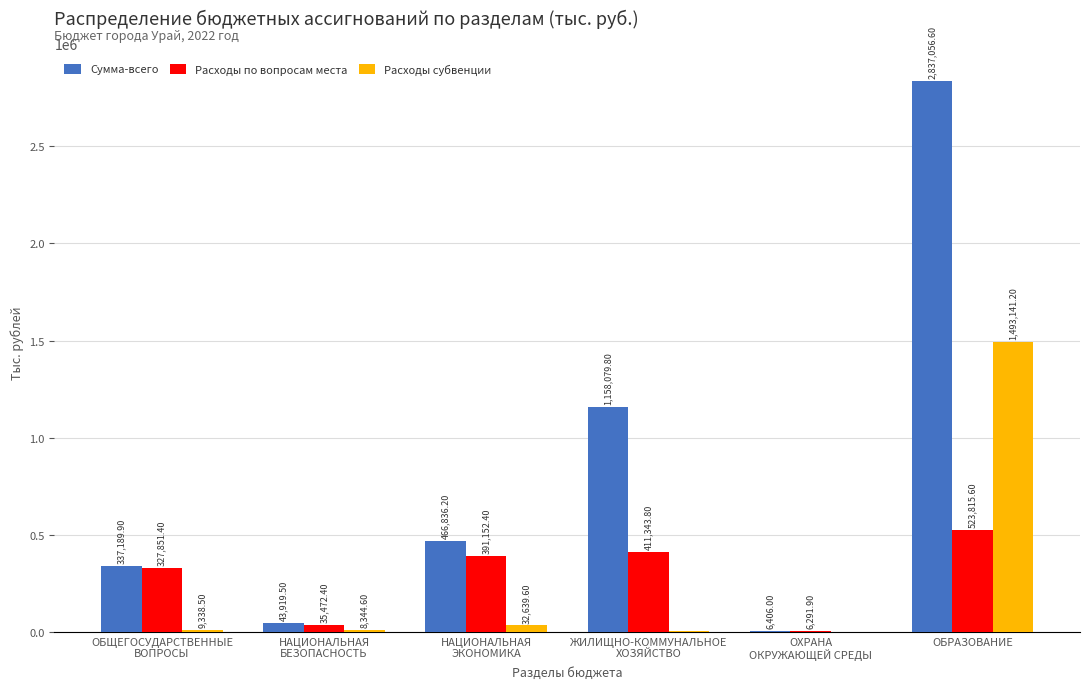

How many distinct data groups are displayed?

3